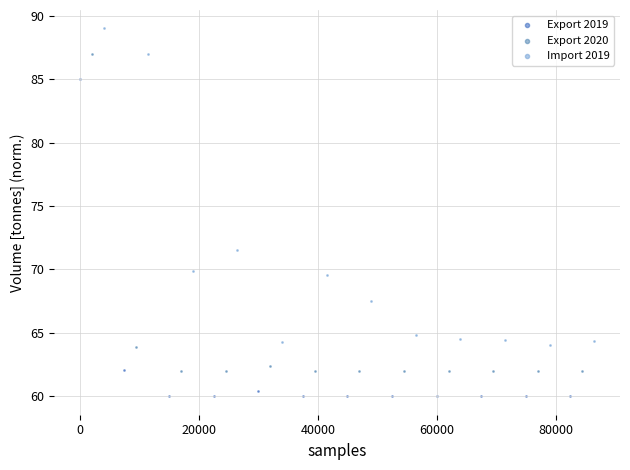

Which series contains the highest Y value?

Import 2019